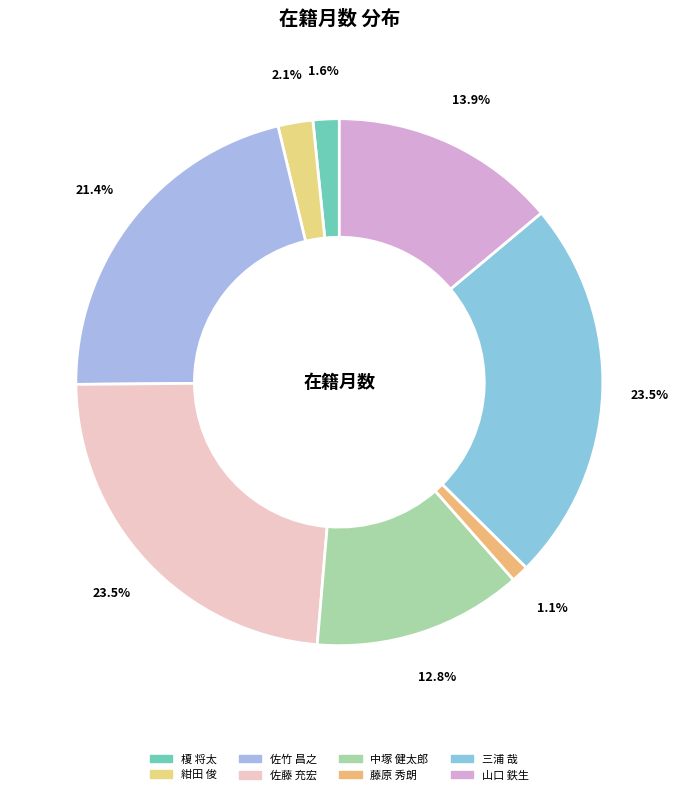

Rank the categories by value from lowest to highest.

藤原 秀朗, 榎 将太, 紺田 俊, 中塚 健太郎, 山口 鉄生, 佐竹 昌之, 佐藤 充宏, 三浦 哉